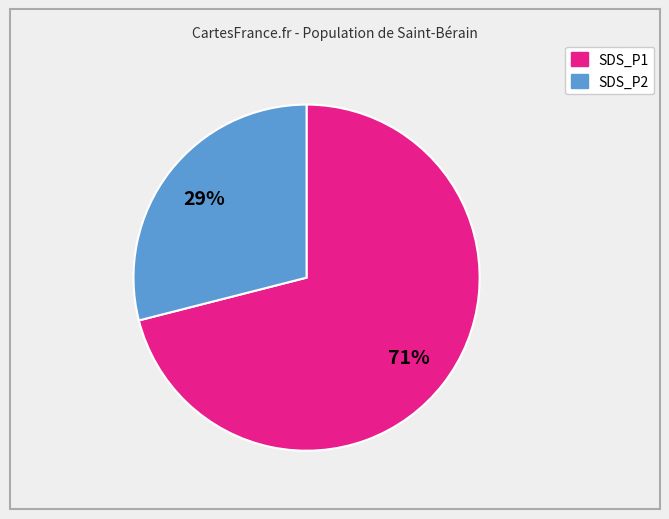

What is the ratio of the value at SDS_P2 to the value at SDS_P1?

0.4